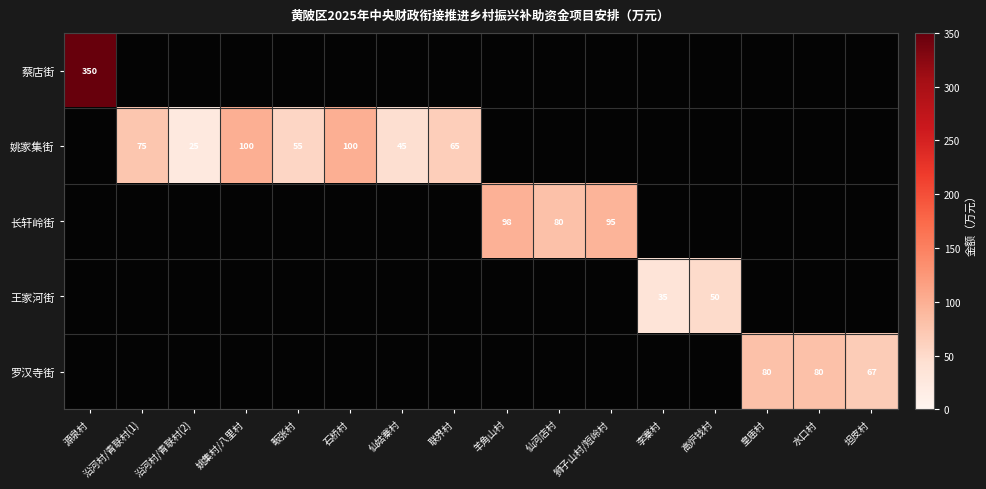

List the labels in order of 蔡店街 value, largest first.

源泉村, 沿河村/青联村(1), 沿河村/青联村(2), 姚集村/八里村, 畈张村, 石桥村, 仙姑寨村, 联界村, 羊角山村, 仙河店村, 狮子山村/短岭村, 李寨村, 高炉钱村, 皇庙村, 水口村, 坦皮村